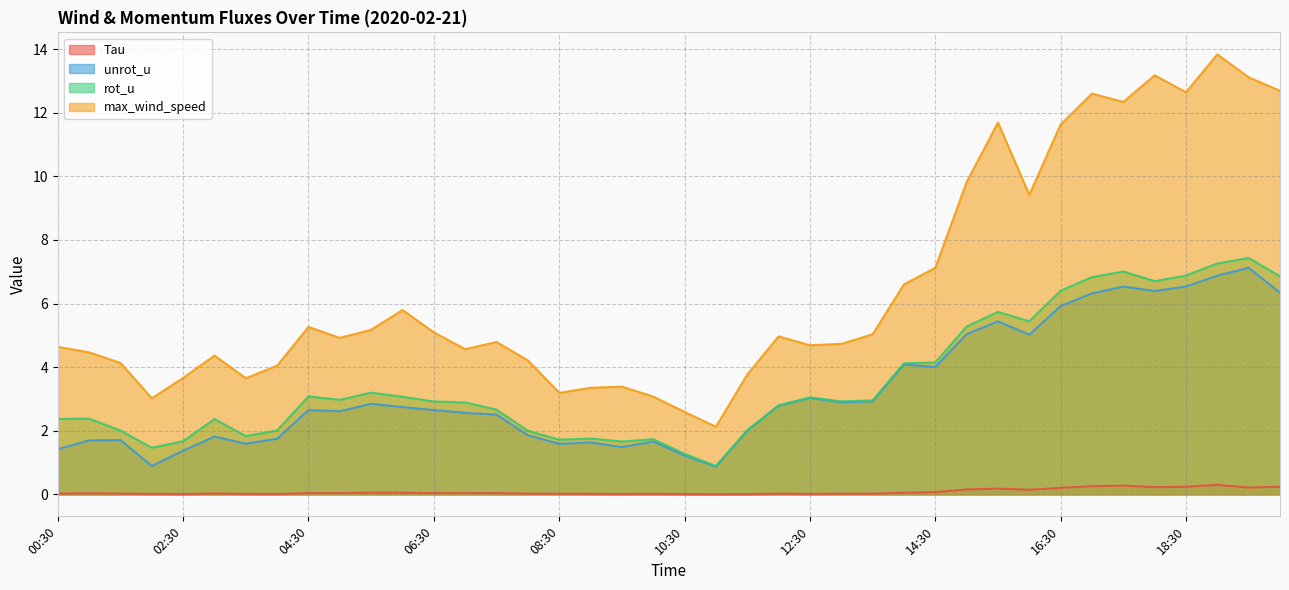

True or false: Tau and wind_speed intersect in this chart.

False